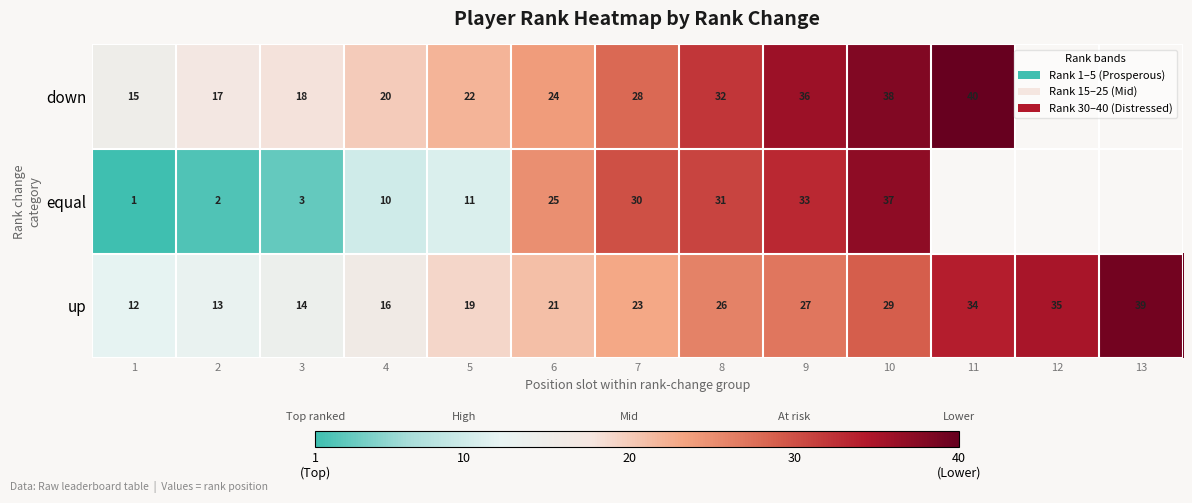

Is it true that down equals 23 at 11?

False